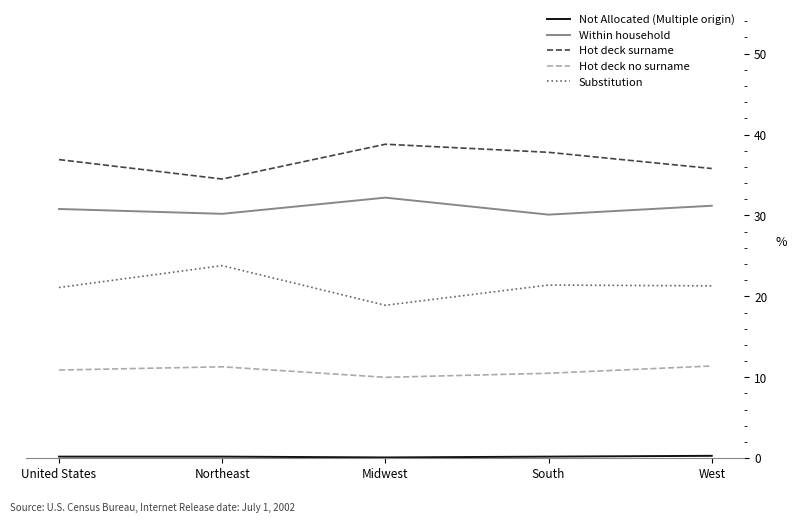

True or false: Within household and Hot deck no surname intersect in this chart.

False